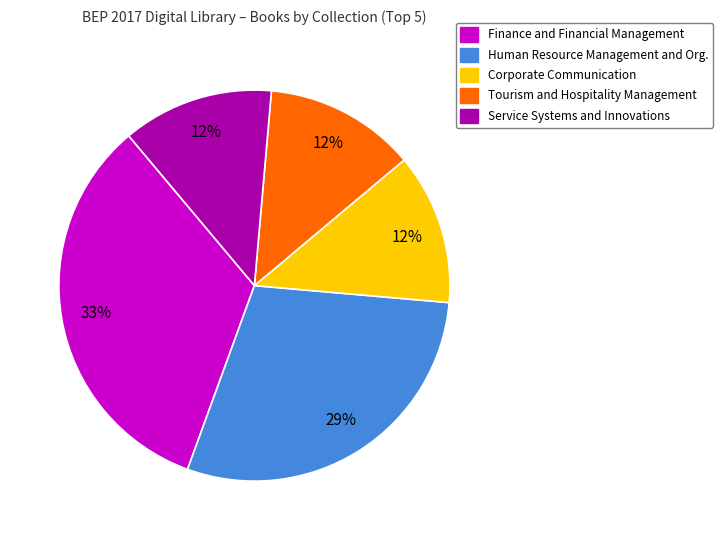

To the nearest percent, what percentage of the pie is Finance and Financial Management?

33%